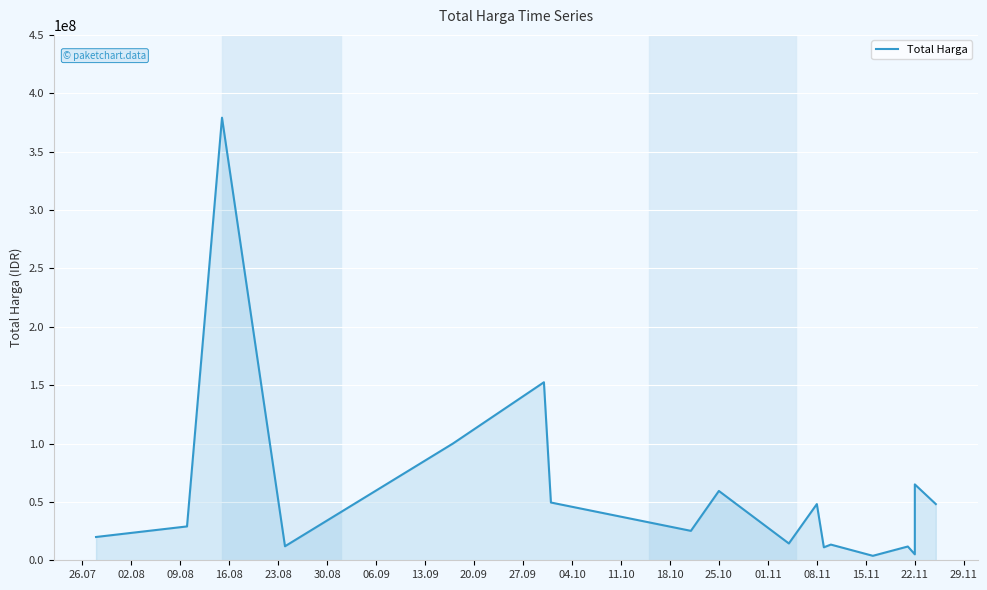

Approximately how many times larger is the value at 04.10 compared to 26.07?

2.4